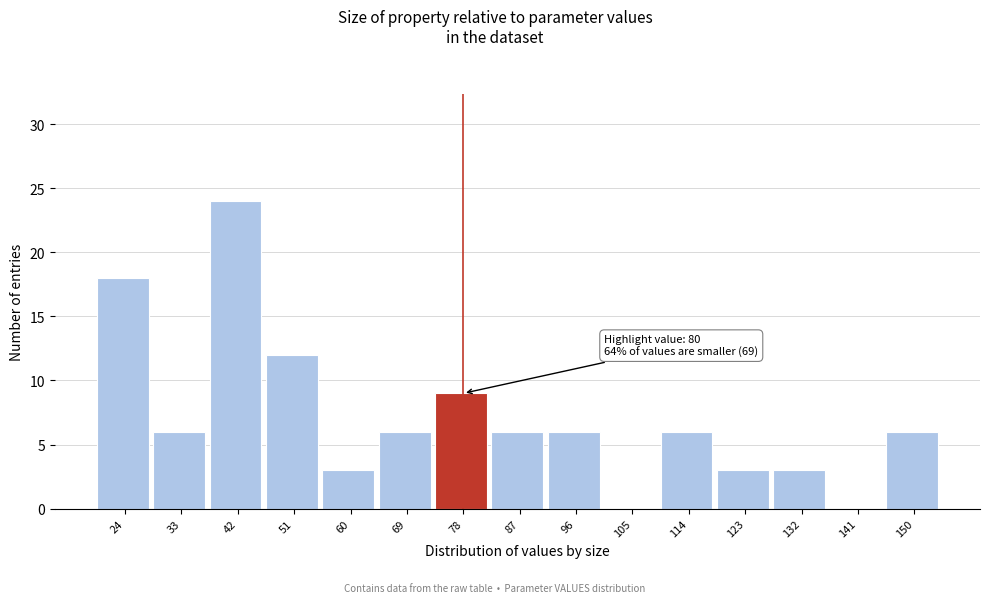

Reading right to left, transcribe all the data shown in this chart.

150=6	141=0	132=3	123=3	114=6	105=0	96=6	87=6	78=9	69=6	60=3	51=12	42=24	33=6	24=18